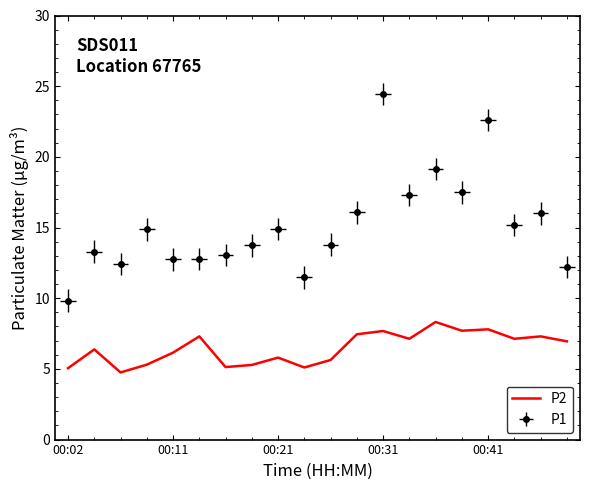

How many values are below 6?

8